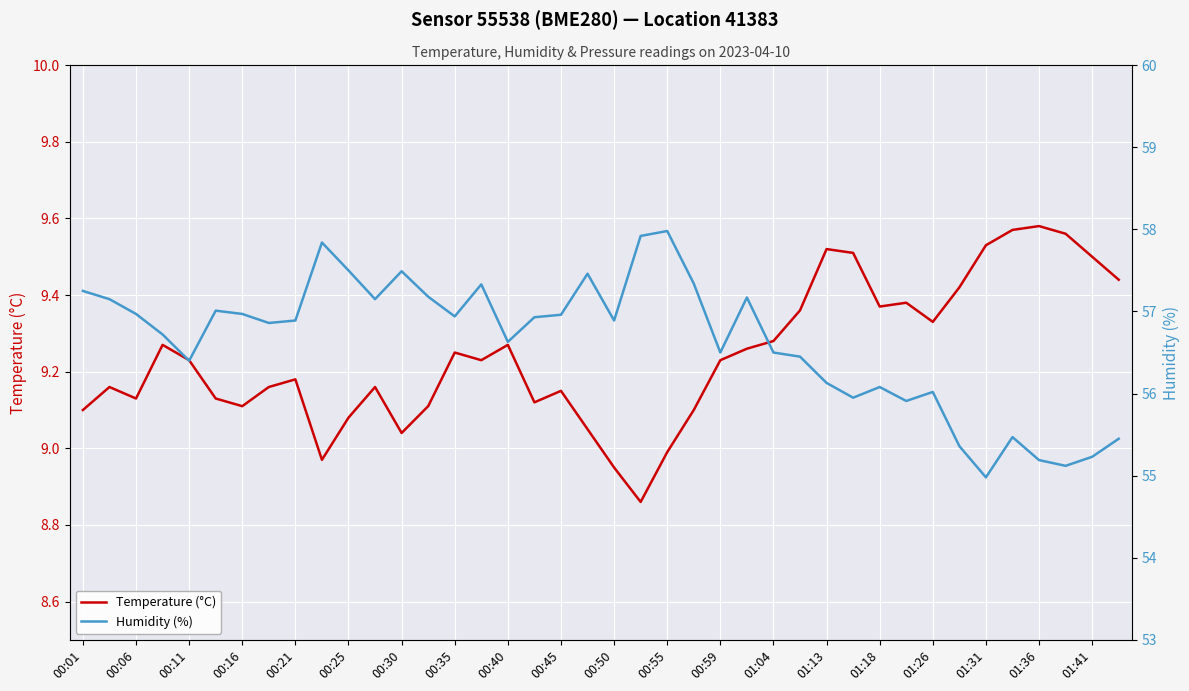

Rank the series at 31 from lowest to highest value.

Temperature (°C), Humidity (%)